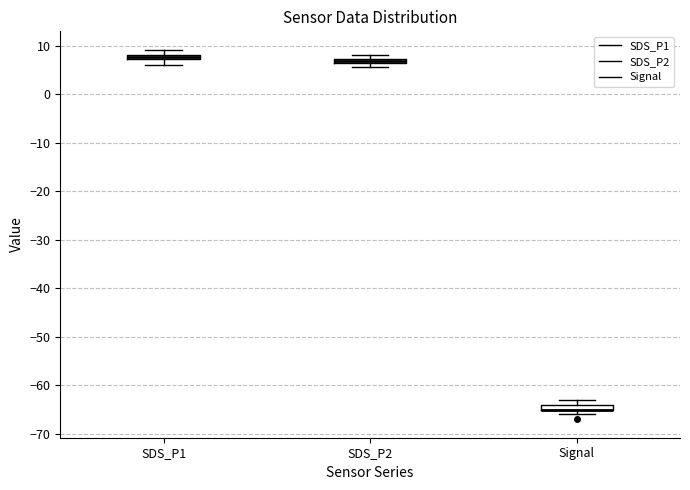

Where is the upper edge of the box for SDS_P2 on the y-axis? The values are not printed on the chart, so give them approximately, as read against the axis.

7